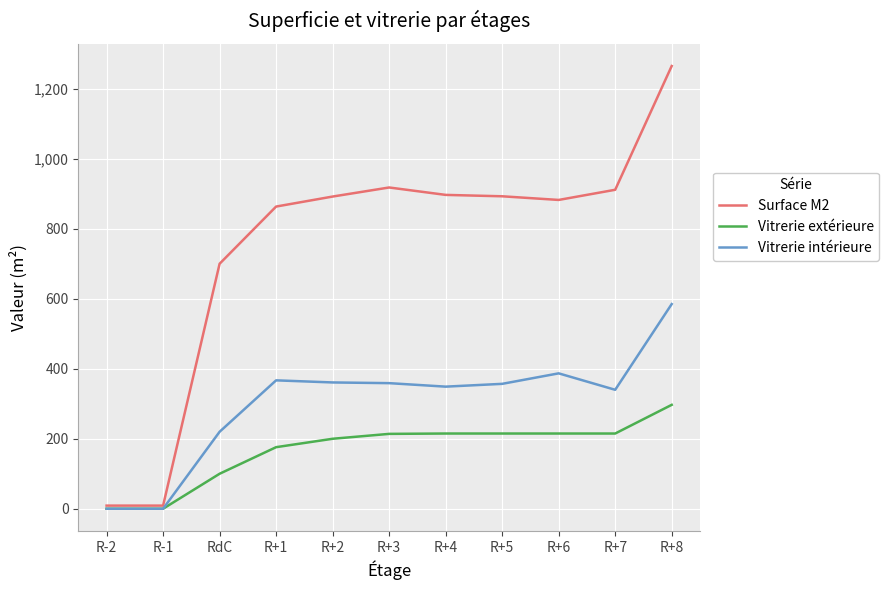

The value of Vitrerie extérieure at RdC is 45.6. True or false?

False